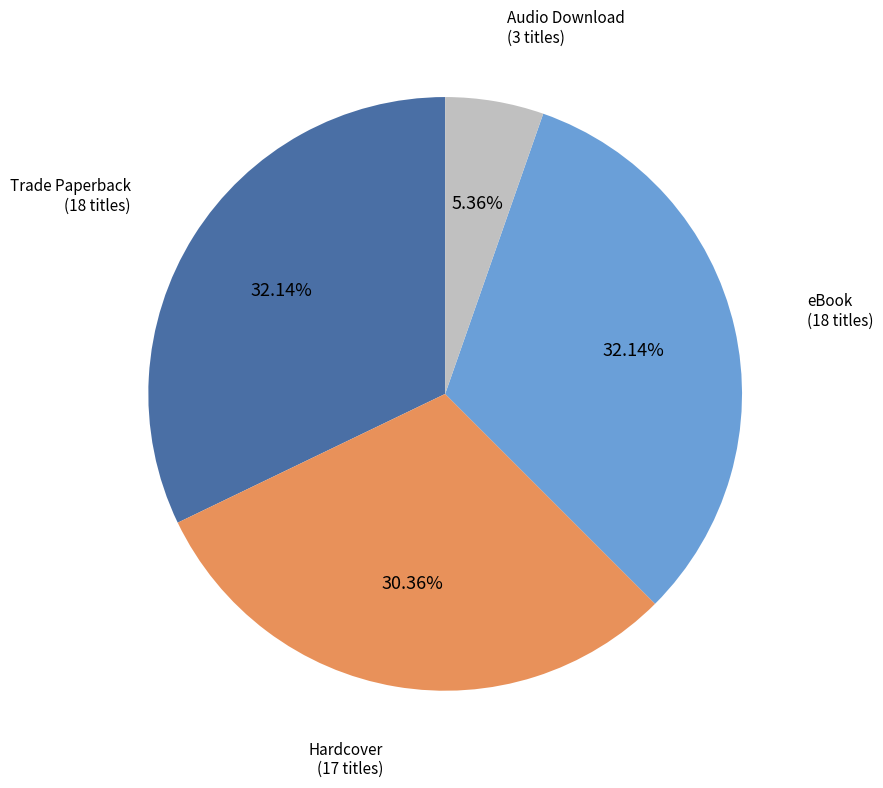

To the nearest percent, what is the average slice percentage?

25%